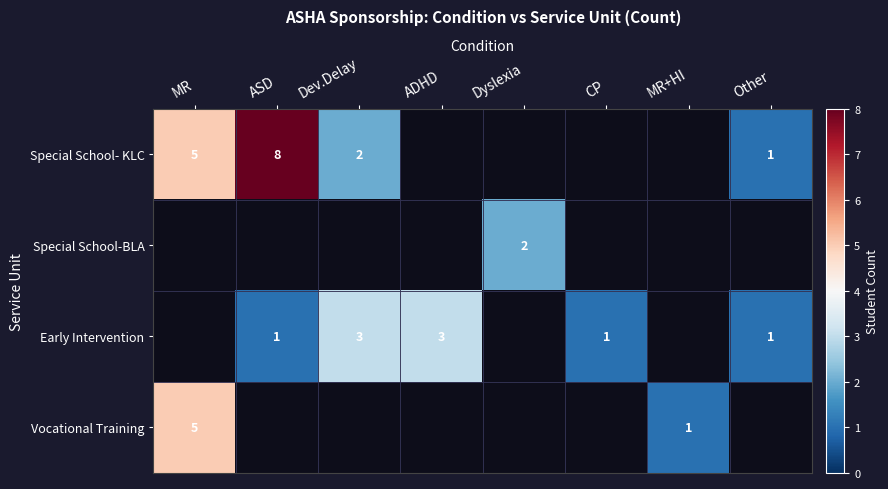

The Early Intervention series shows 5 at Dev.Delay. True or false?

False